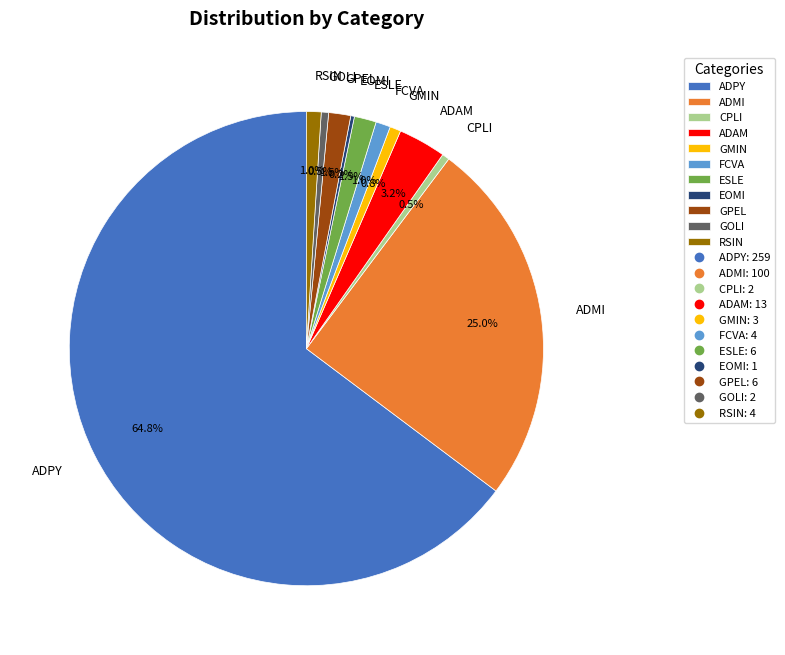

Which has a higher value, CPLI or ESLE?

ESLE